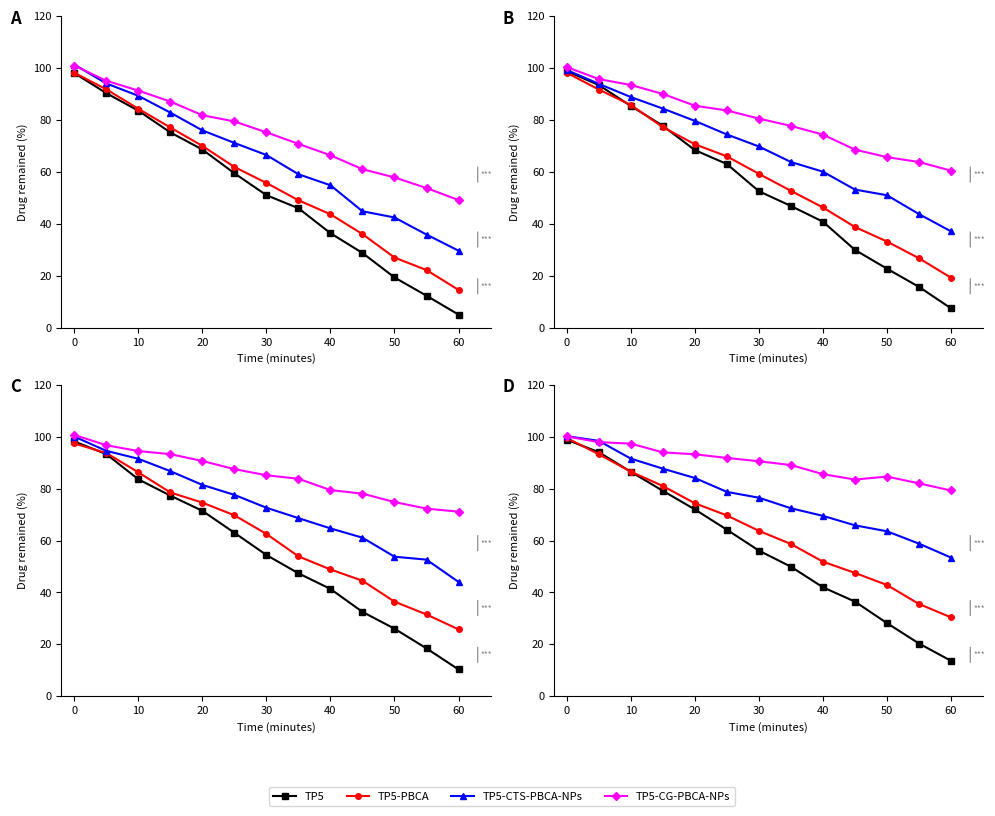

Which has a higher value, 30 or 40?

30